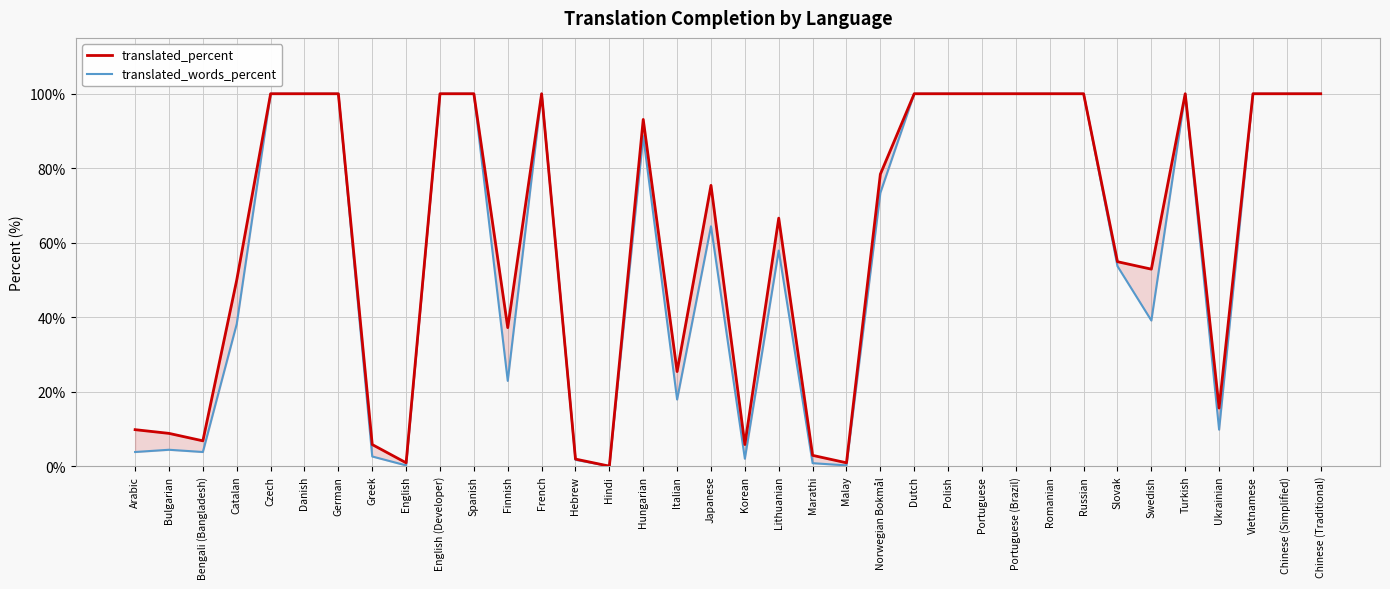

In translated_words_percent, how many points are lower than both neighbors (excluding endpoints)?

9